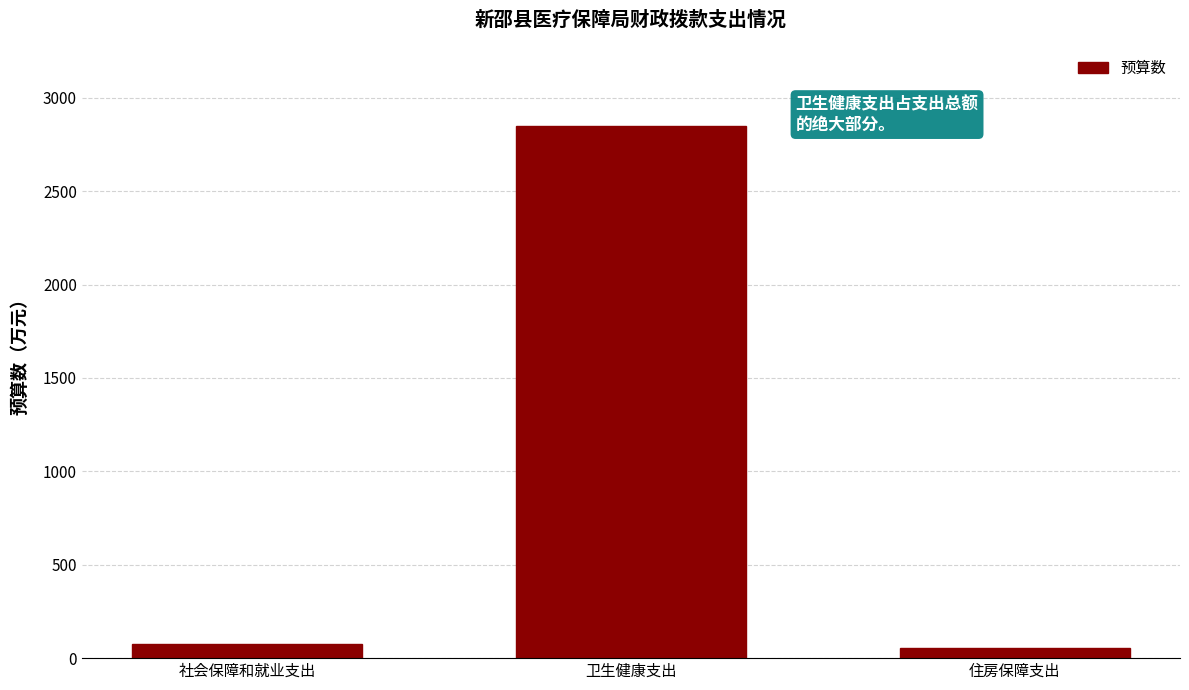

Reading left to right, transcribe all the data shown in this chart.

社会保障和就业支出=74.3	卫生健康支出=2849.0	住房保障支出=55.0